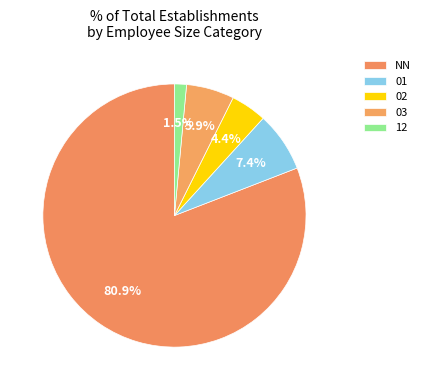

What percentage is the NN slice, to the nearest percent?

81%